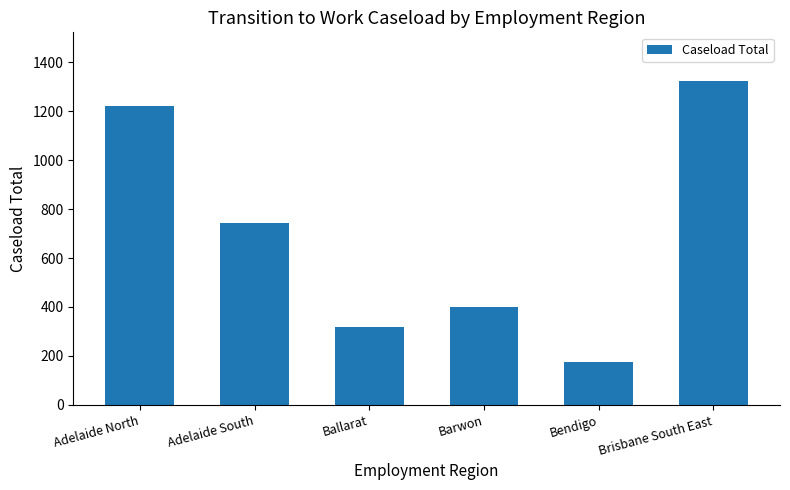

Where does the data first go above 741?

Adelaide North